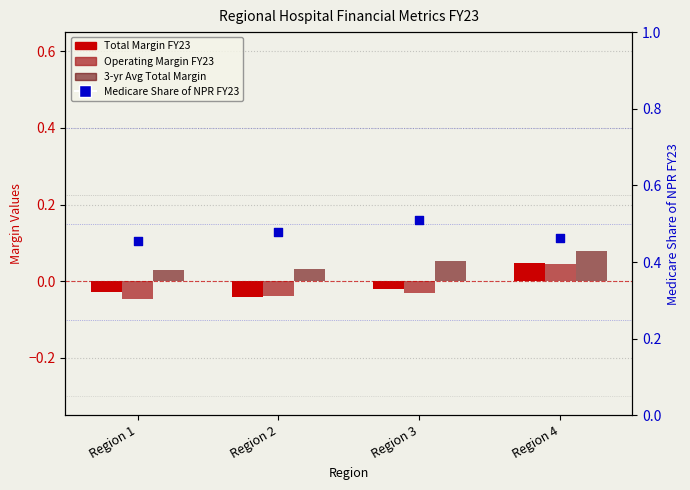

What is the total value across all series at Region 1?

0.4